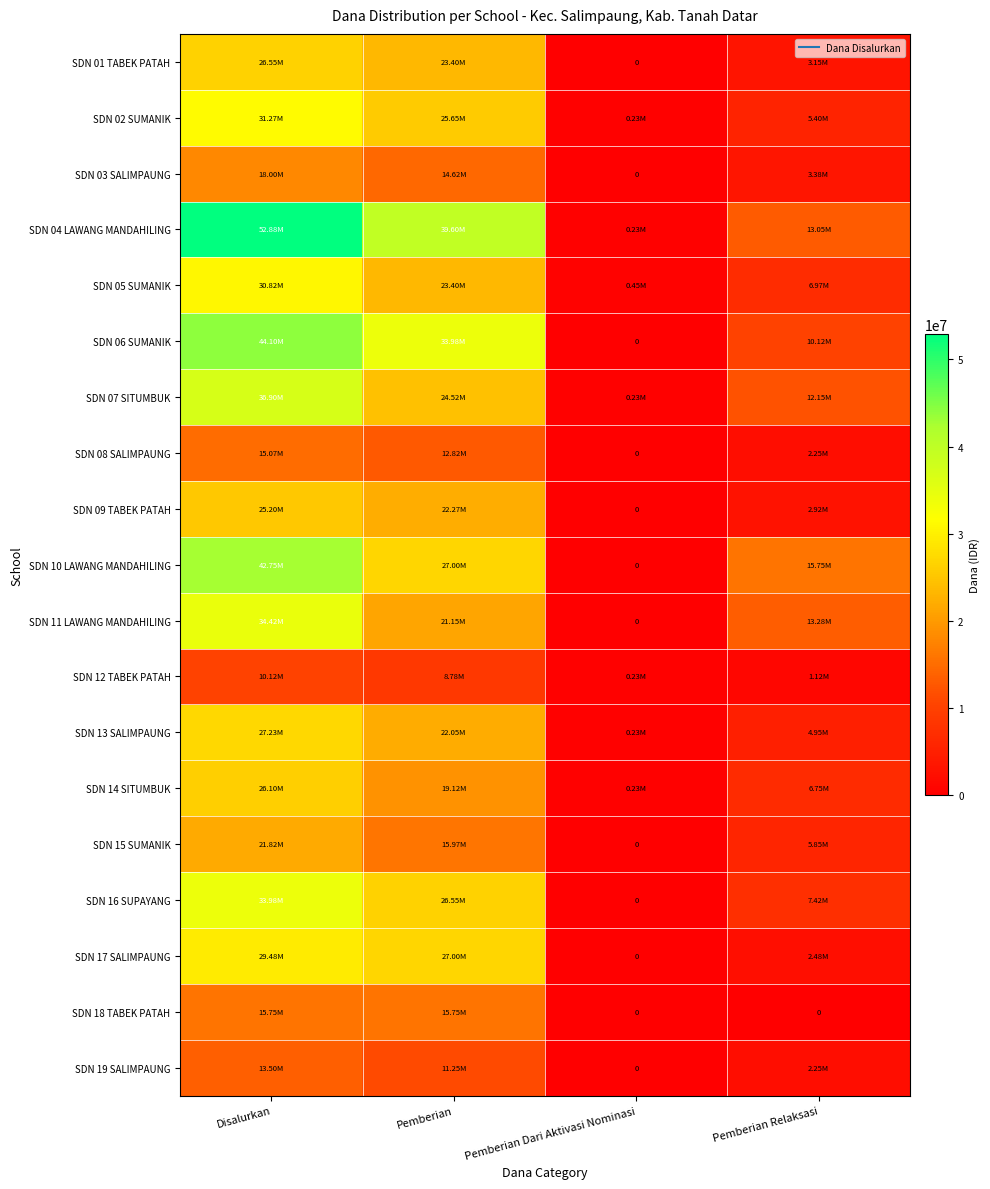

True or false: SDN 11 LAWANG MANDAHILING has a value of 21150000 at Pemberian.

True